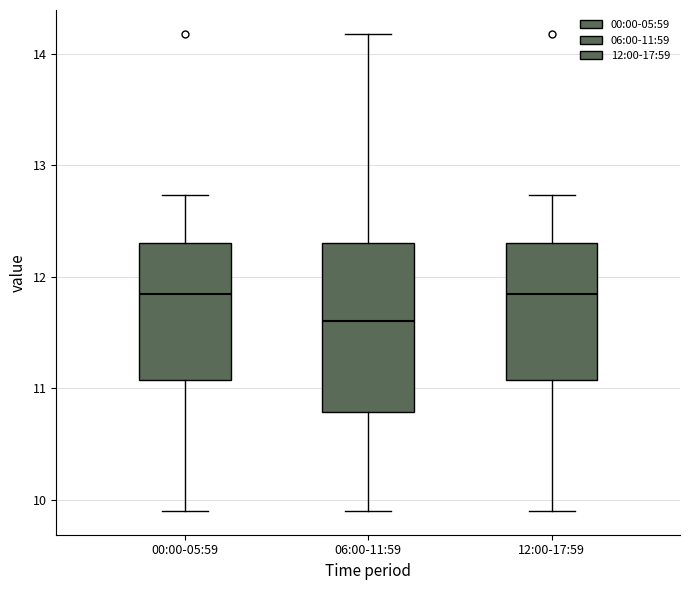

Where does the median line of the box for 06:00-11:59 sit on the y-axis? The values are not printed on the chart, so give them approximately, as read against the axis.

11.6